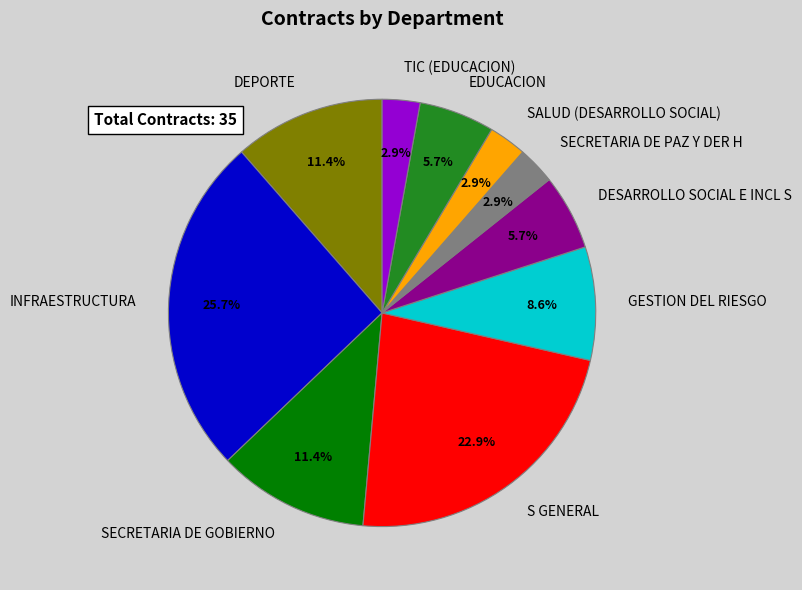

Count the number of slices in the pie.

10